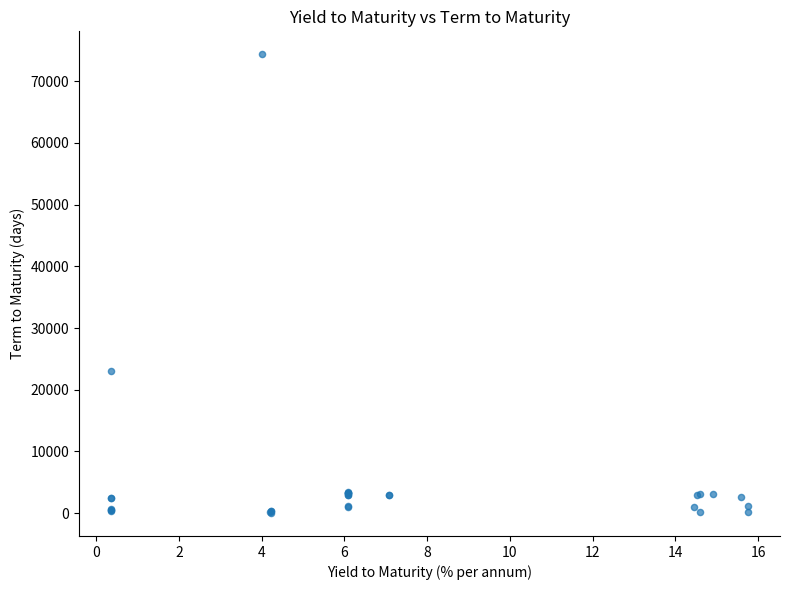

What Y value in the scatter plot is closest to 37197?

23000